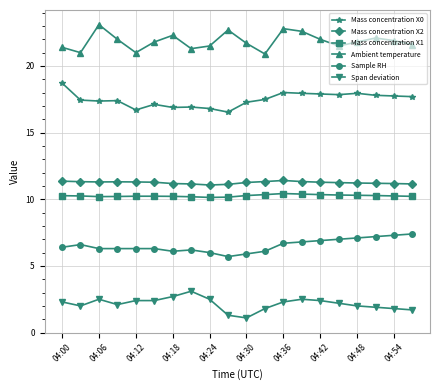

Which series has the largest total across all categories?

Ambient temperature